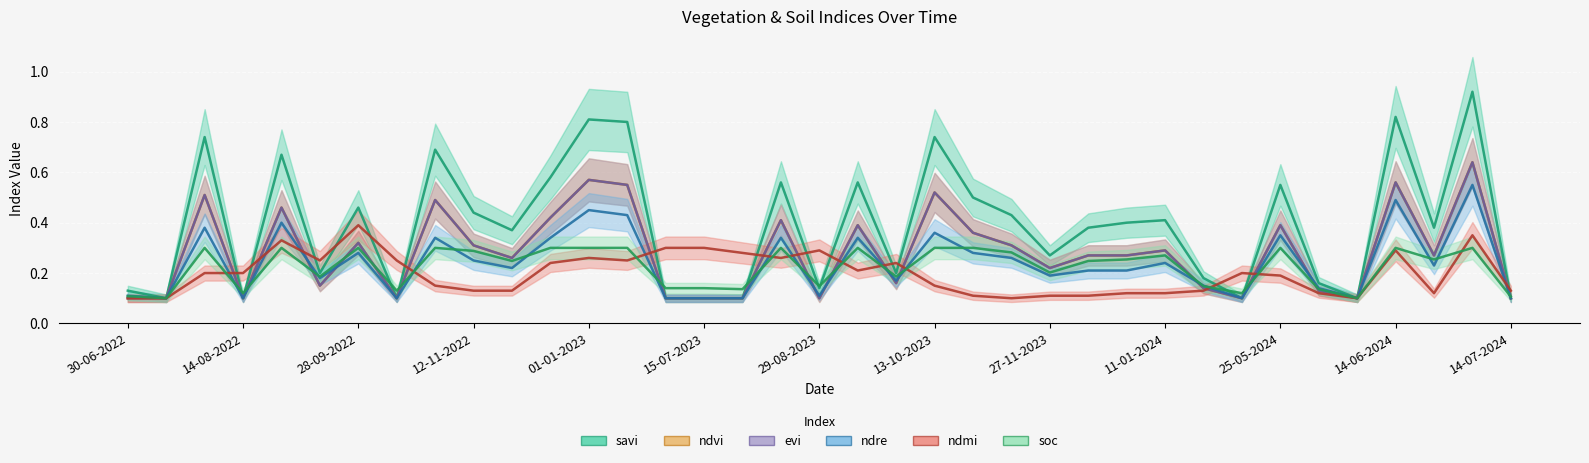

At how many categories does at least one series exceed 0?

37